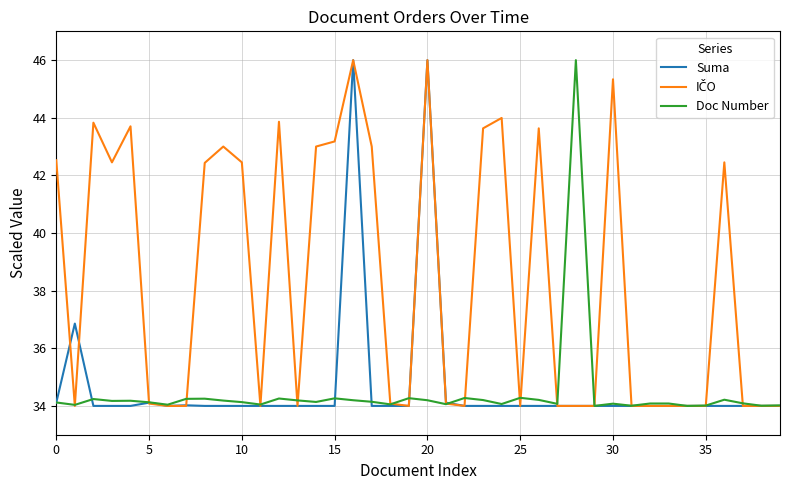

What is the highest value of the Suma series?

46.0